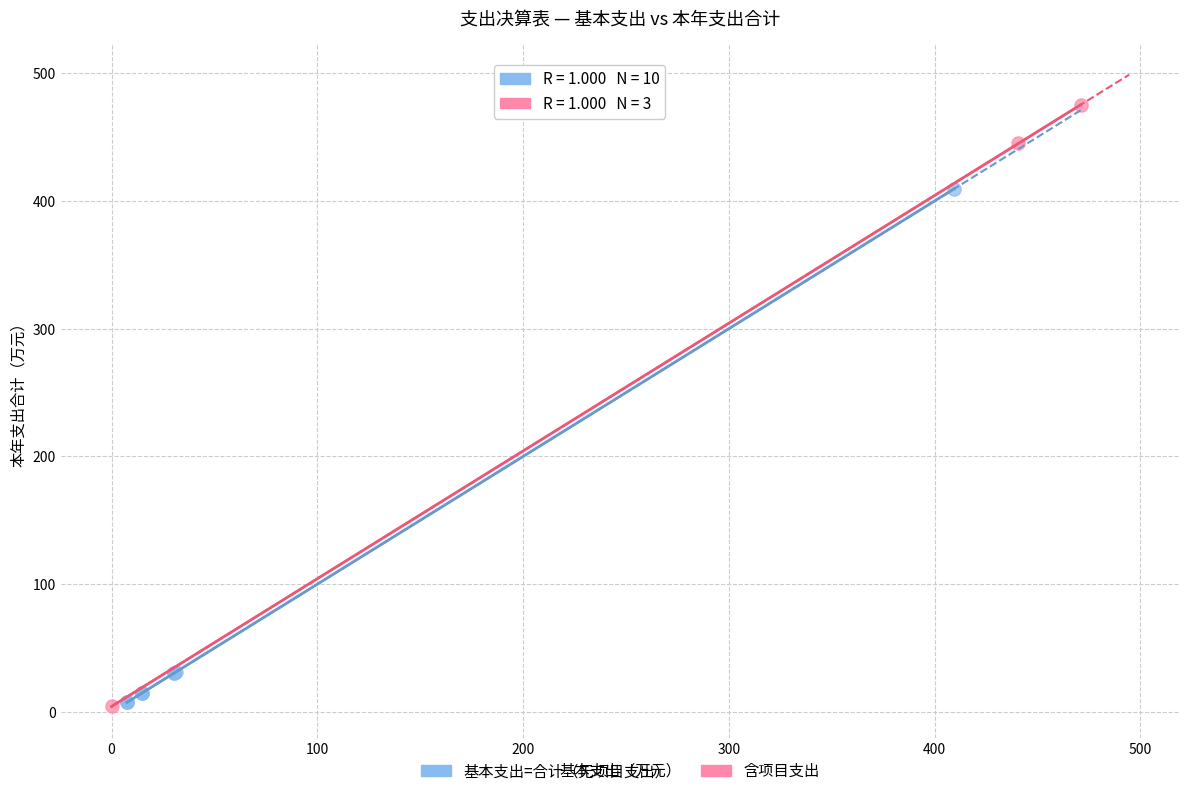

Which series contains the highest Y value?

含项目支出